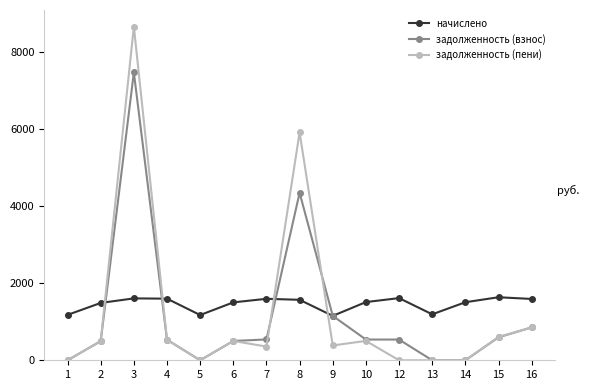

In начислено, how many points are higher than both neighbors (excluding endpoints)?

4